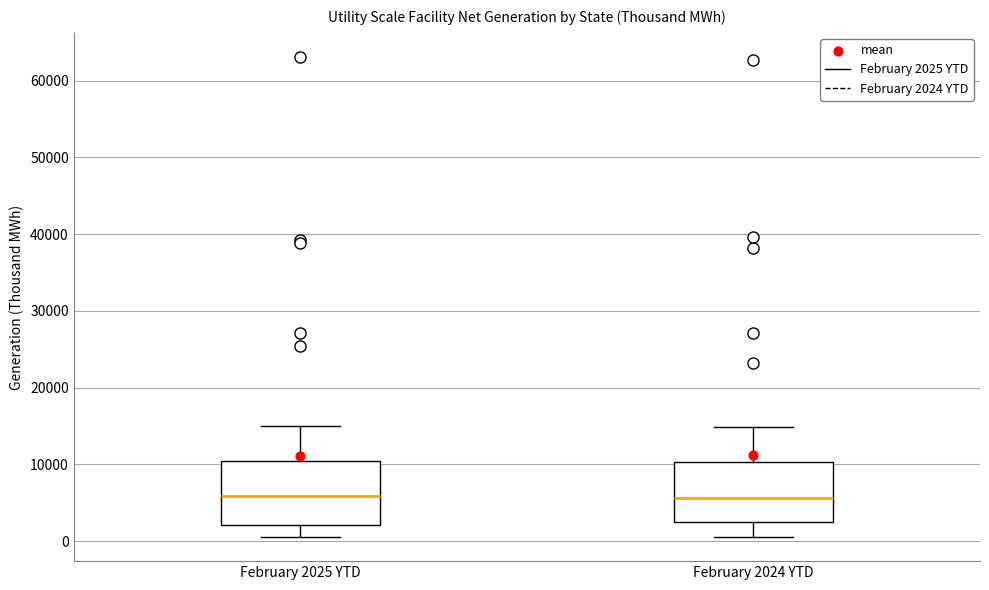

Reading left to right, read every box against the y-axis: the position of its median line, the range the box covers, and the ends of its whiskers. The values are not printed on the chart, so give them approximately, as read against the axis.

February 2025 YTD: median 6000, box 2000 to 10000, whiskers 1000 to 15000
February 2024 YTD: median 6000, box 2000 to 10000, whiskers 1000 to 15000